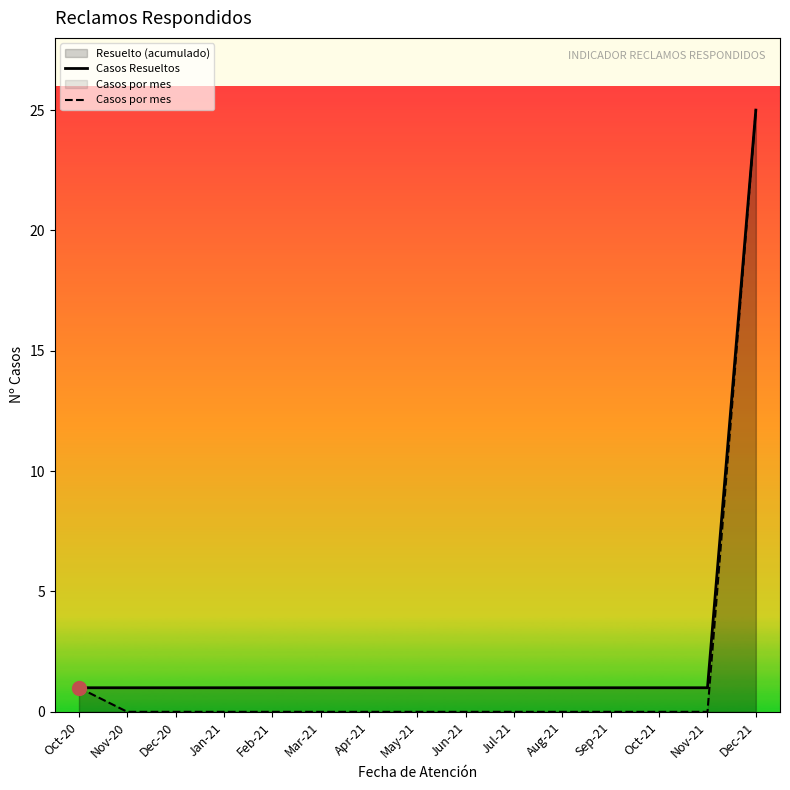

Is the value of Casos por mes at Jan-21 greater than the value of Casos Resueltos at Apr-21?

No